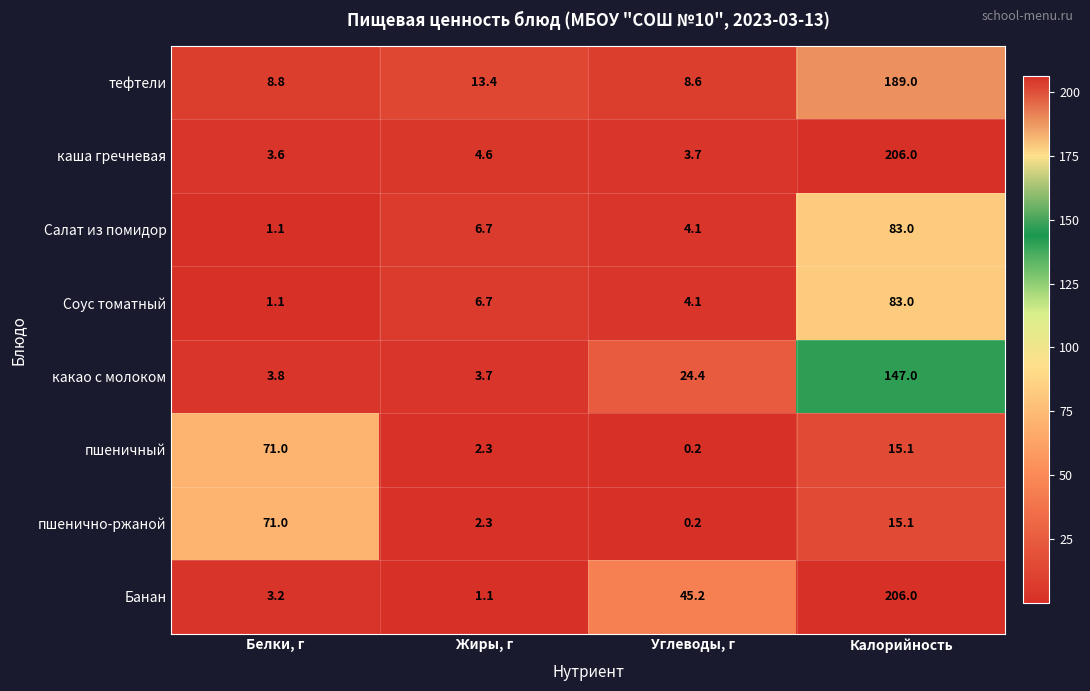

At which label does Соус томатный reach its minimum?

Белки, г